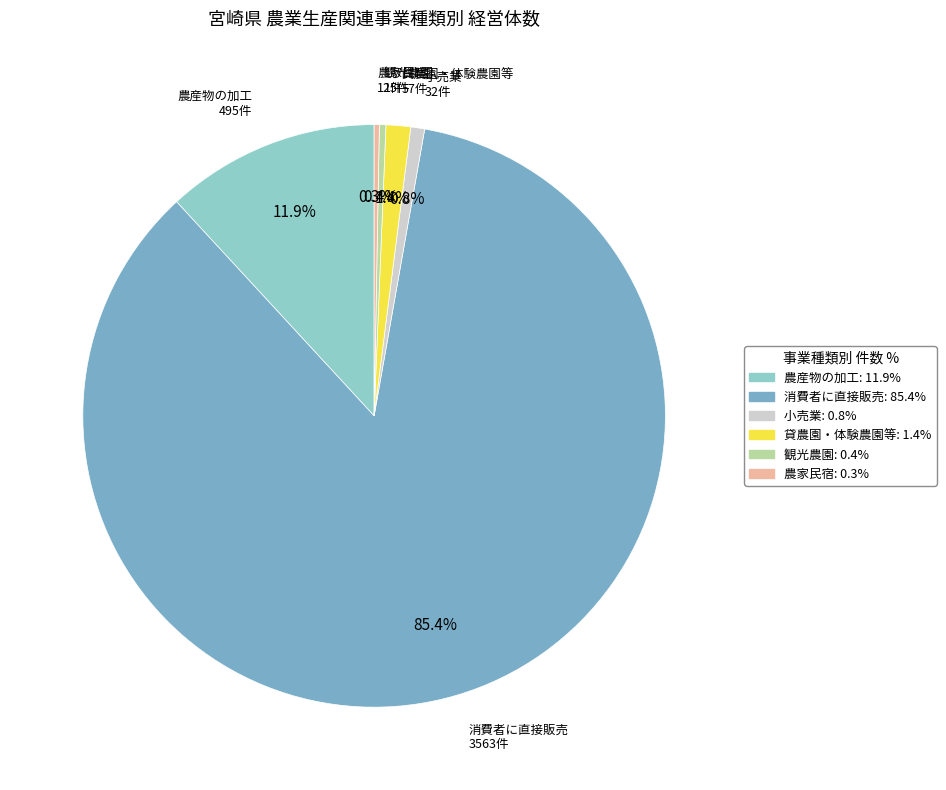

Which category accounts for the majority?

消費者に直接販売